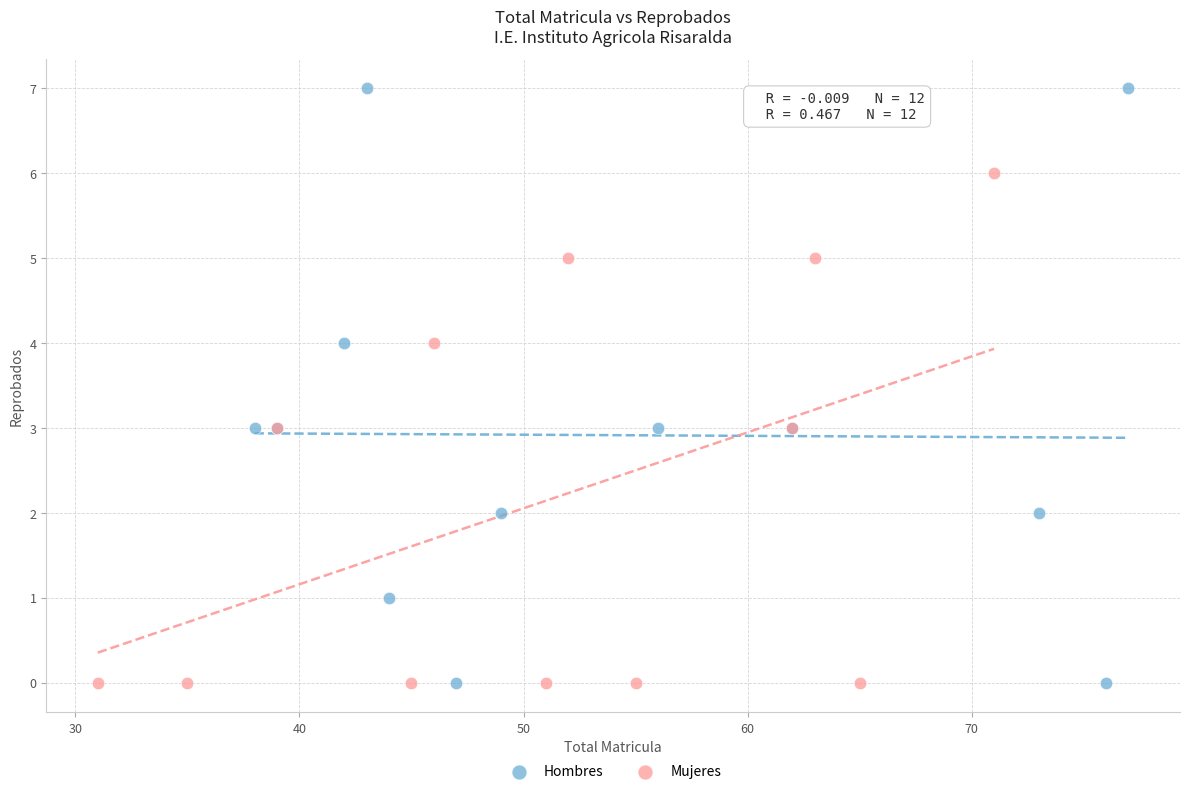

Which series reaches the maximum Y coordinate?

Hombres